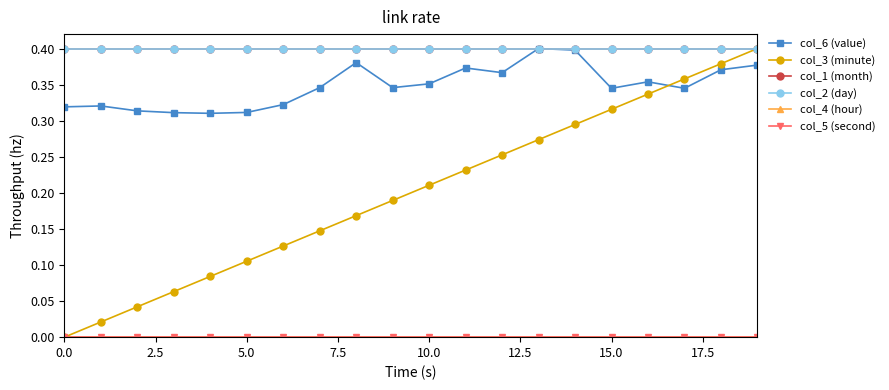

Reading left to right, extract all data points from this chart.

col_6 (value): 0.3	0.3	0.3	0.3	0.3	0.3	0.3	0.3	0.4	0.3	0.4	0.4	0.4	0.4	0.4	0.3	0.4	0.3	0.4	0.4
col_3 (minute): 0.0	0.0	0.0	0.1	0.1	0.1	0.1	0.1	0.2	0.2	0.2	0.2	0.3	0.3	0.3	0.3	0.3	0.4	0.4	0.4
col_1 (month): 0.4	0.4	0.4	0.4	0.4	0.4	0.4	0.4	0.4	0.4	0.4	0.4	0.4	0.4	0.4	0.4	0.4	0.4	0.4	0.4
col_2 (day): 0.4	0.4	0.4	0.4	0.4	0.4	0.4	0.4	0.4	0.4	0.4	0.4	0.4	0.4	0.4	0.4	0.4	0.4	0.4	0.4
col_4 (hour): 0.0	0.0	0.0	0.0	0.0	0.0	0.0	0.0	0.0	0.0	0.0	0.0	0.0	0.0	0.0	0.0	0.0	0.0	0.0	0.0
col_5 (second): 0.0	0.0	0.0	0.0	0.0	0.0	0.0	0.0	0.0	0.0	0.0	0.0	0.0	0.0	0.0	0.0	0.0	0.0	0.0	0.0